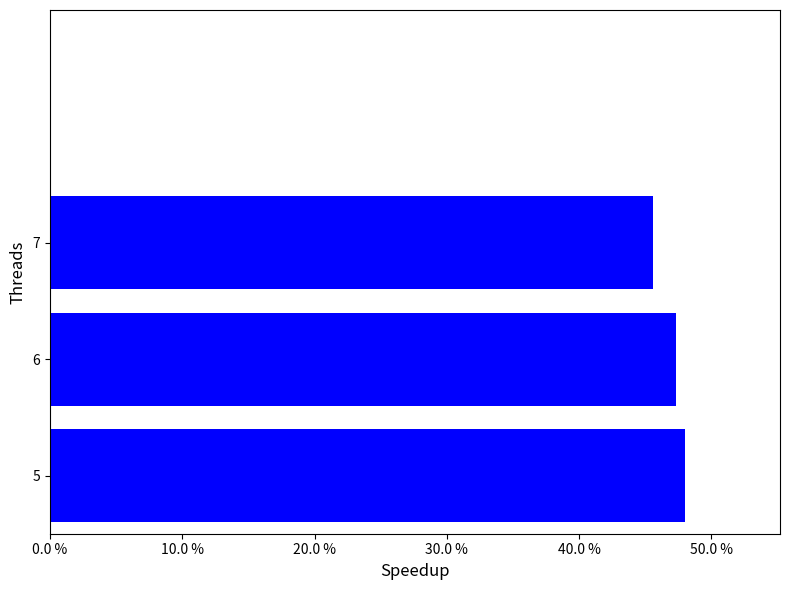

Reading bottom to top, extract all data points from this chart.

48.0	47.3	45.6